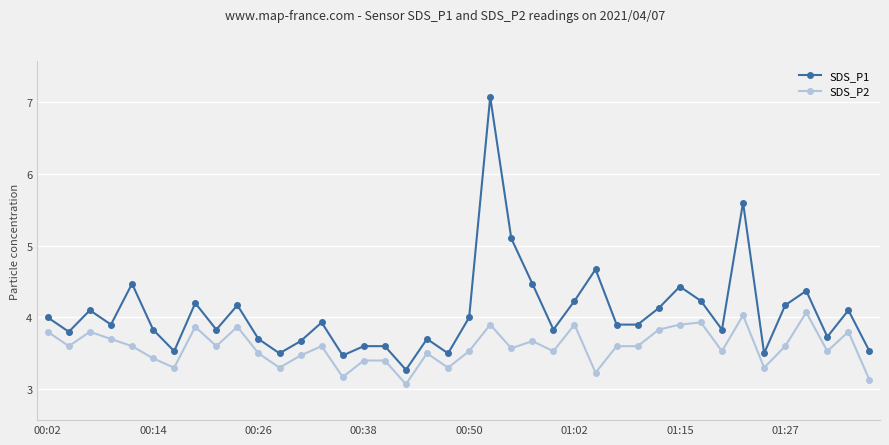

True or false: SDS_P2 has more than 1 points higher than both neighbors.

True